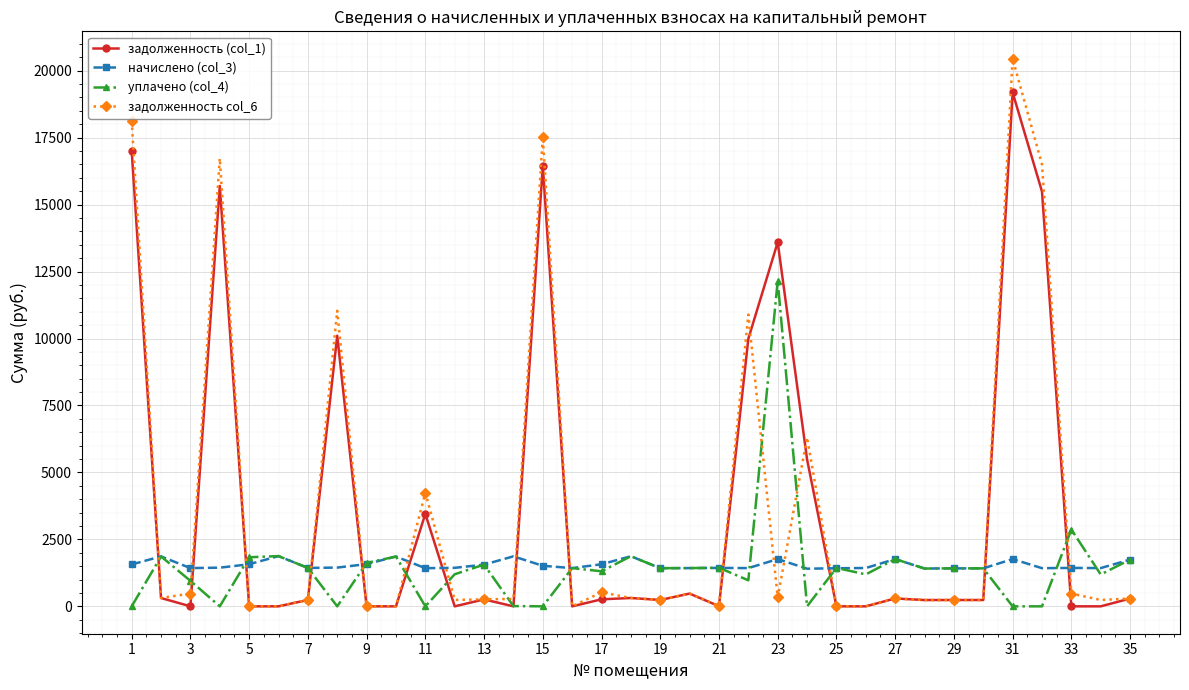

List the series in order of their peak value, highest first.

задолженность col_6, задолженность (col_1), уплачено (col_4), начислено (col_3)